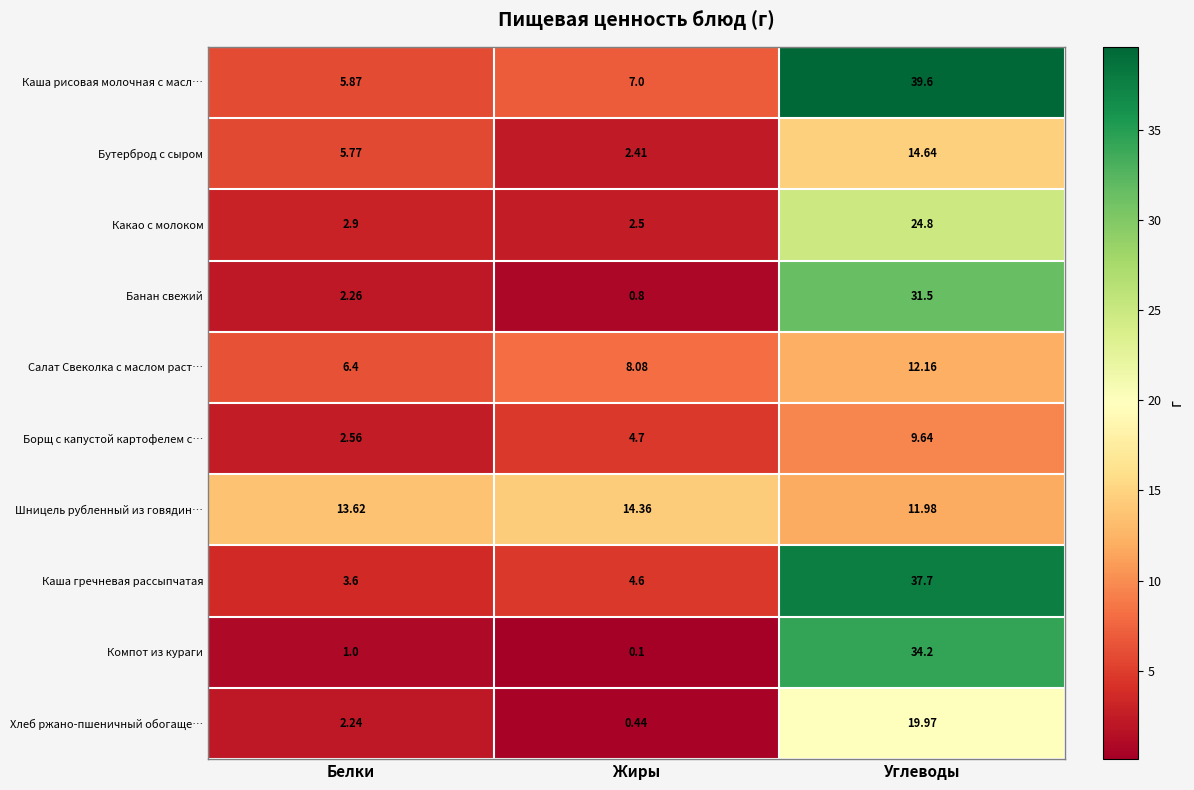

Between Белки and Жиры, which series saw the biggest shift?

Бутерброд с сыром